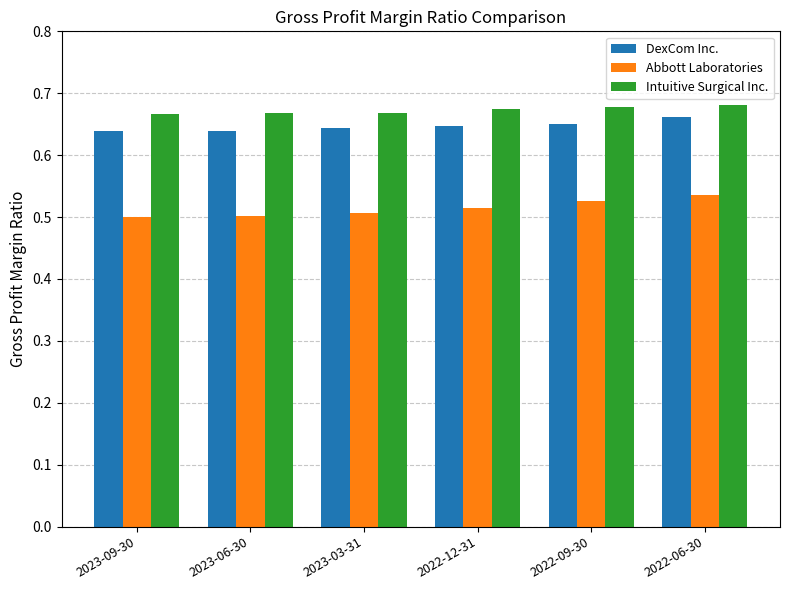

Rank the series by their average value, from lowest to highest.

Abbott Laboratories, DexCom Inc., Intuitive Surgical Inc.